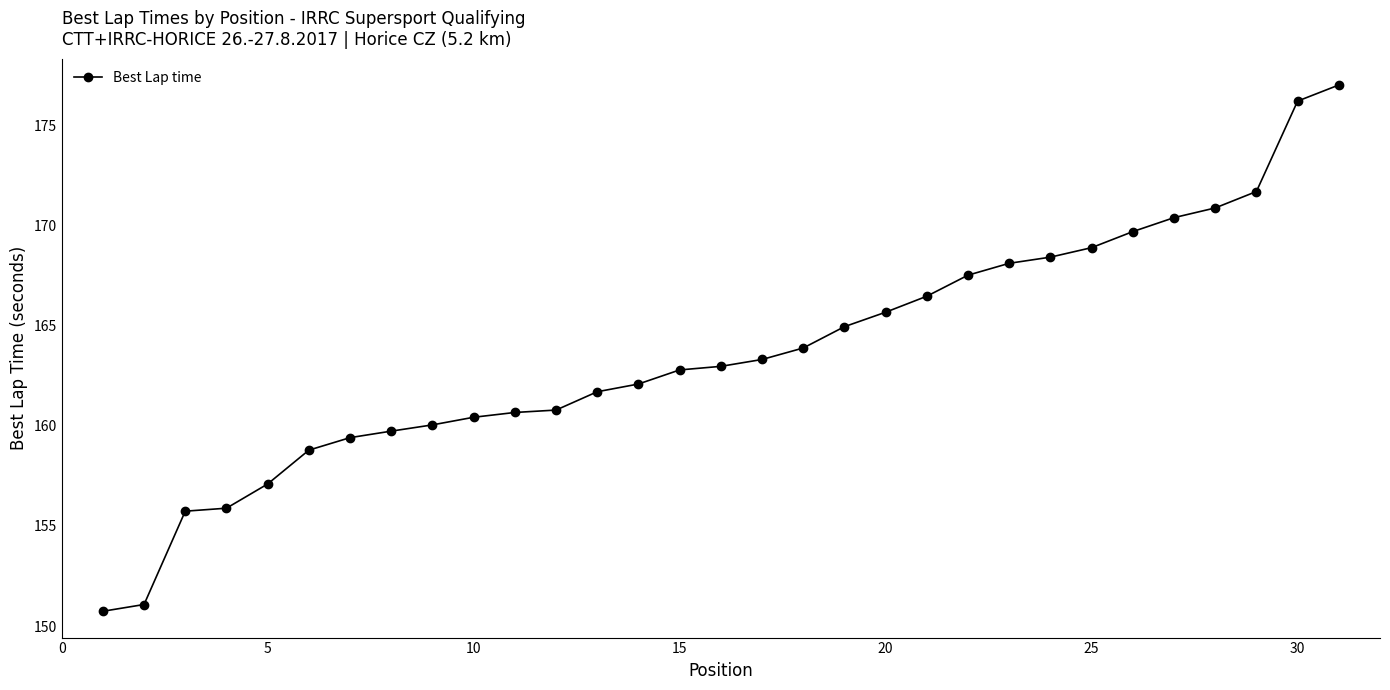

What is the greatest value displayed?

177.0